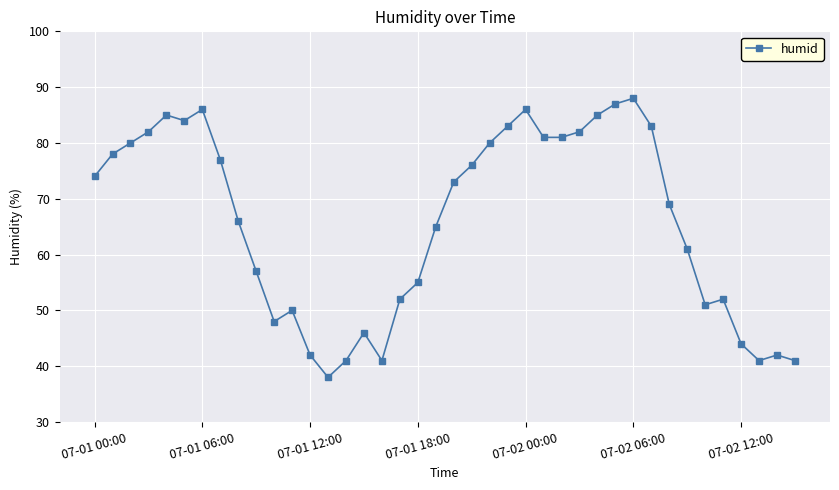

True or false: there are more than 0 points higher than both neighbors.

True